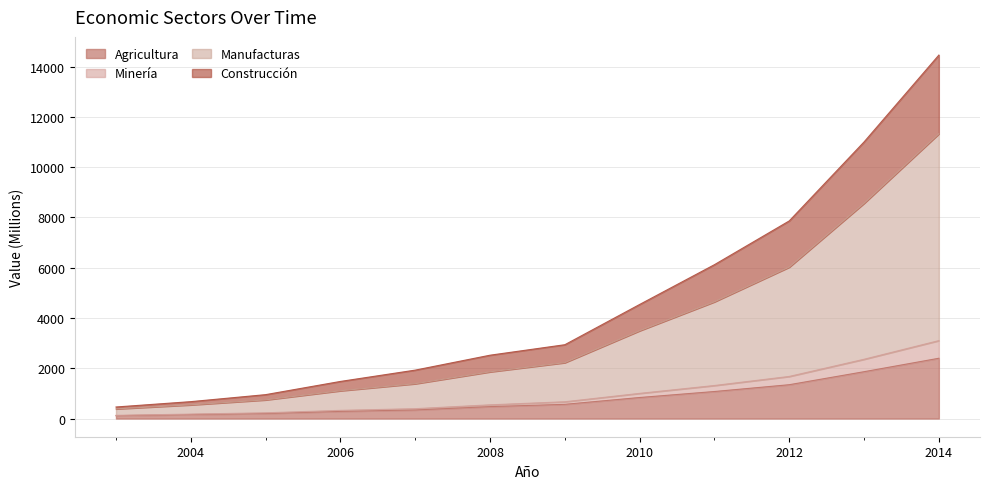

What value does the Construcción series have at 2009?

667.4